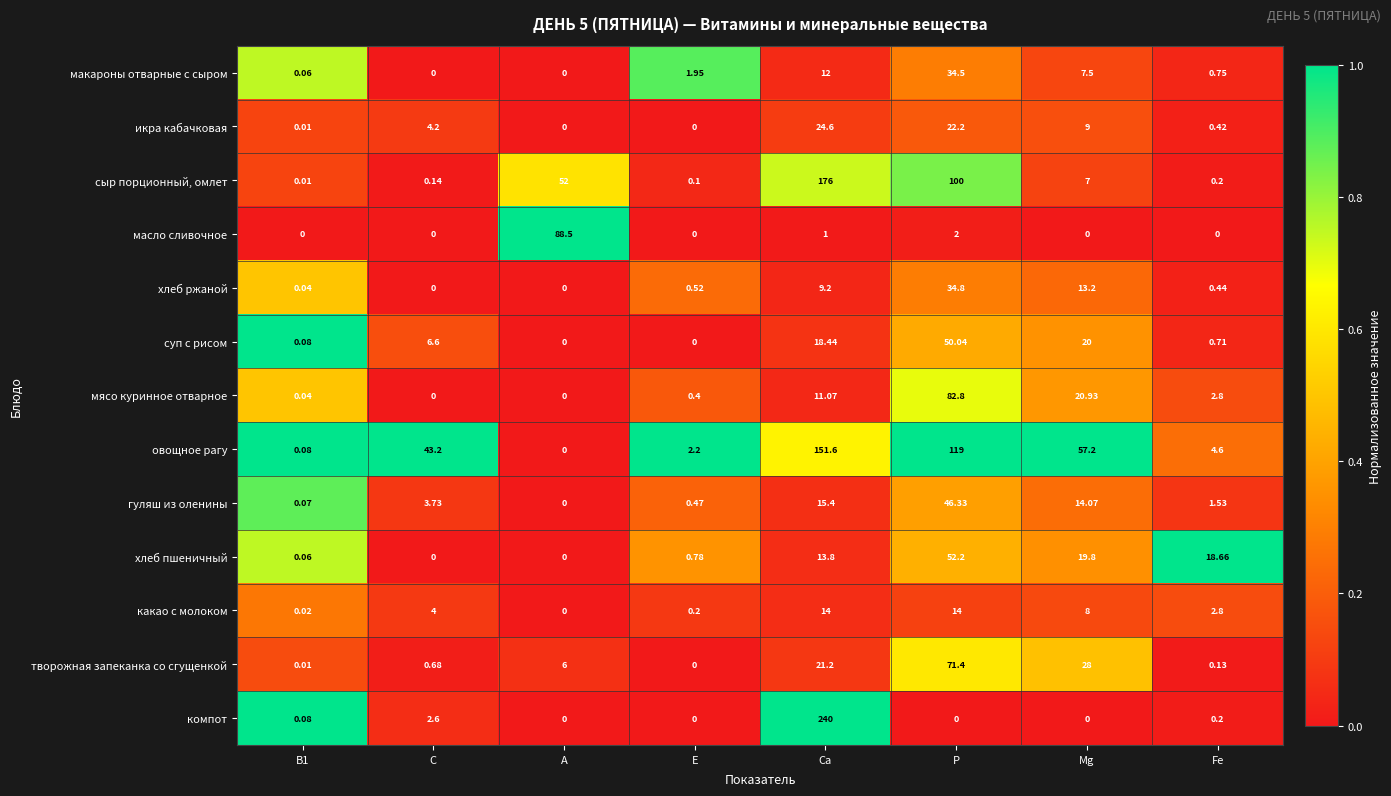

Which series changed the most between В1 and Fe?

хлеб пшеничный